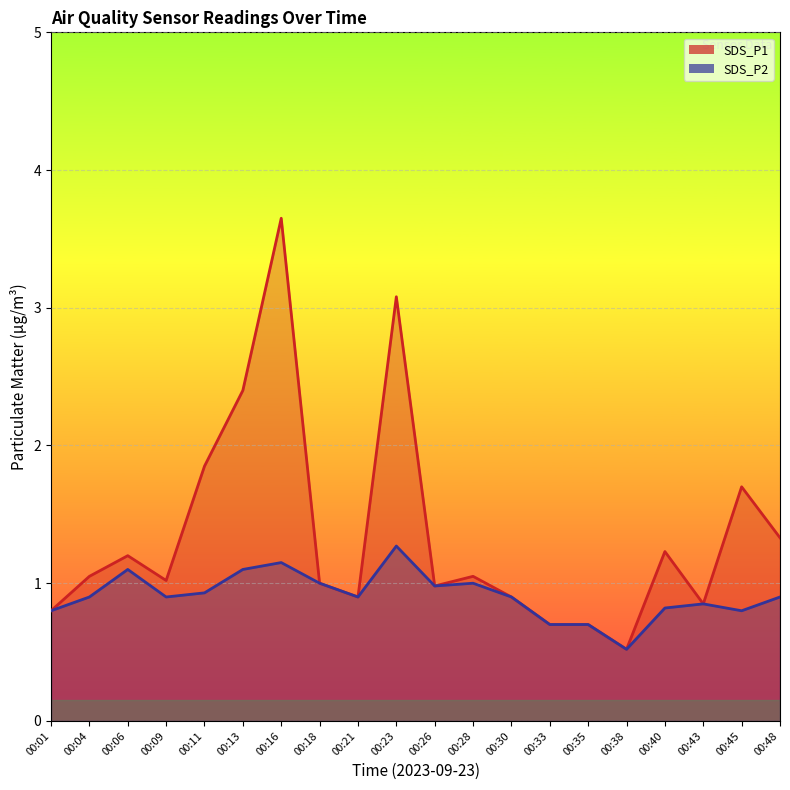

Rank the series by their maximum value, from highest to lowest.

SDS_P1, SDS_P2